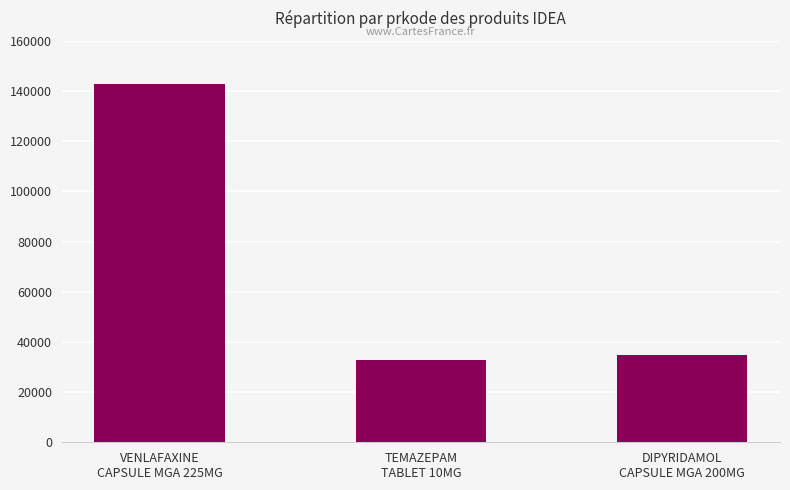

Reading left to right, list all the values displayed in this chart.

142719	32956	34770